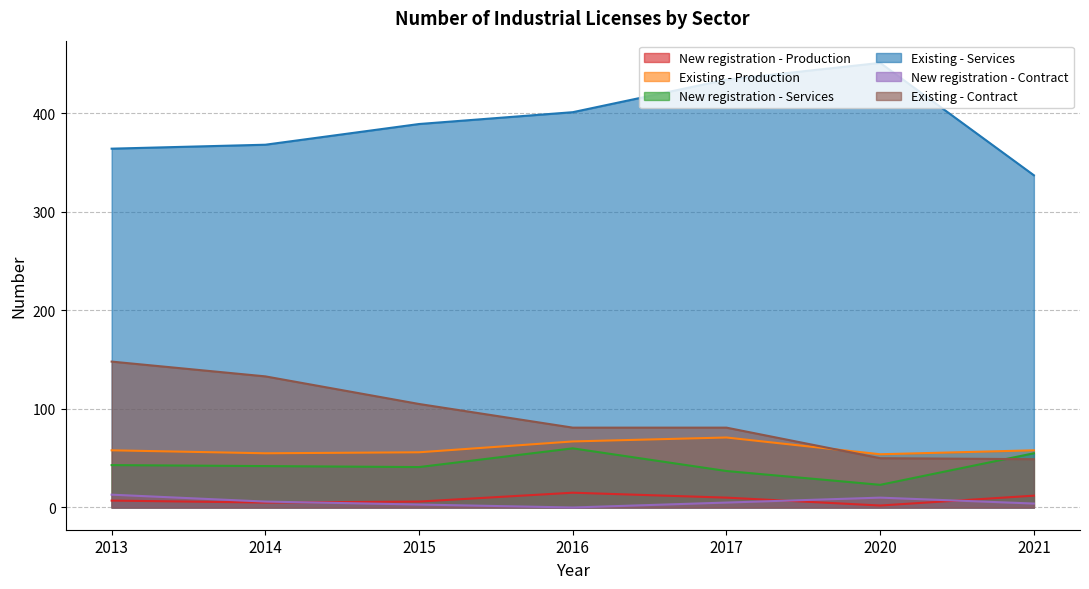

How many data points does each series have?

7